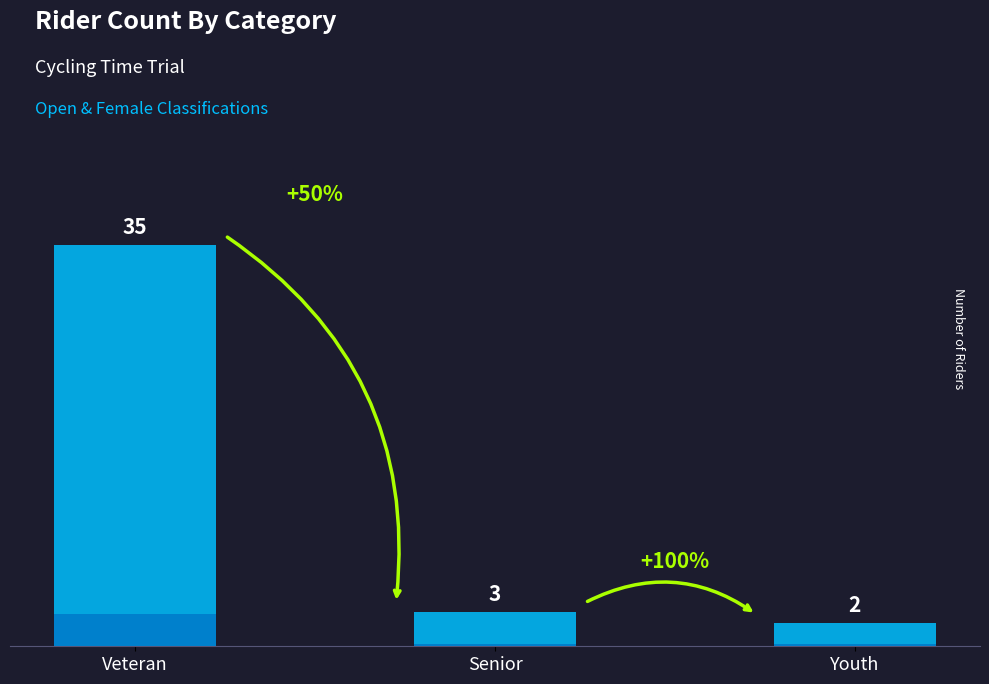

What is the change in value from Veteran to Senior?

-32